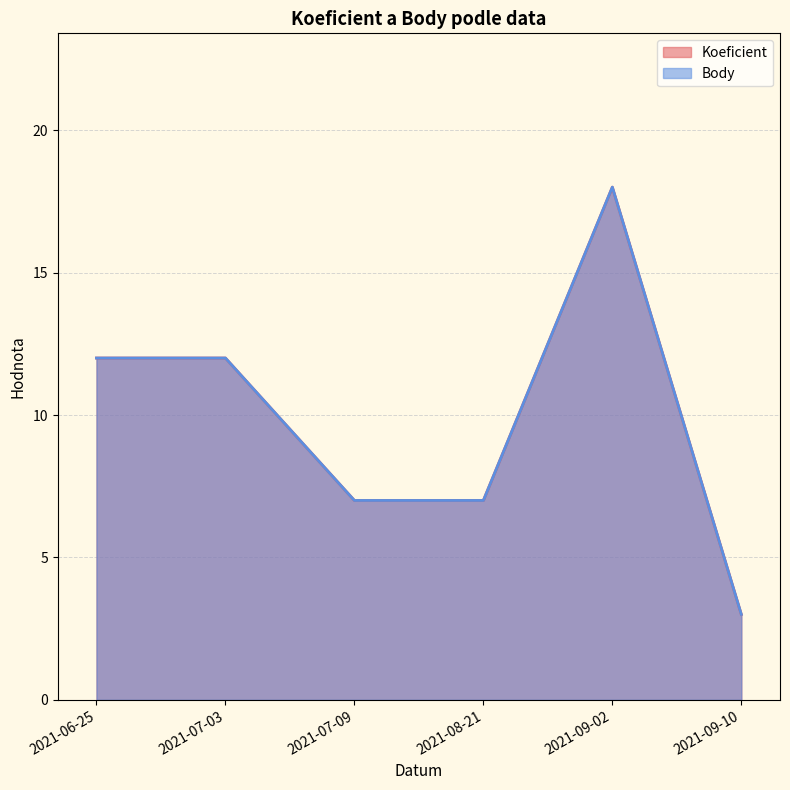

At which label does Koeficient first exceed 12?

2021-09-02